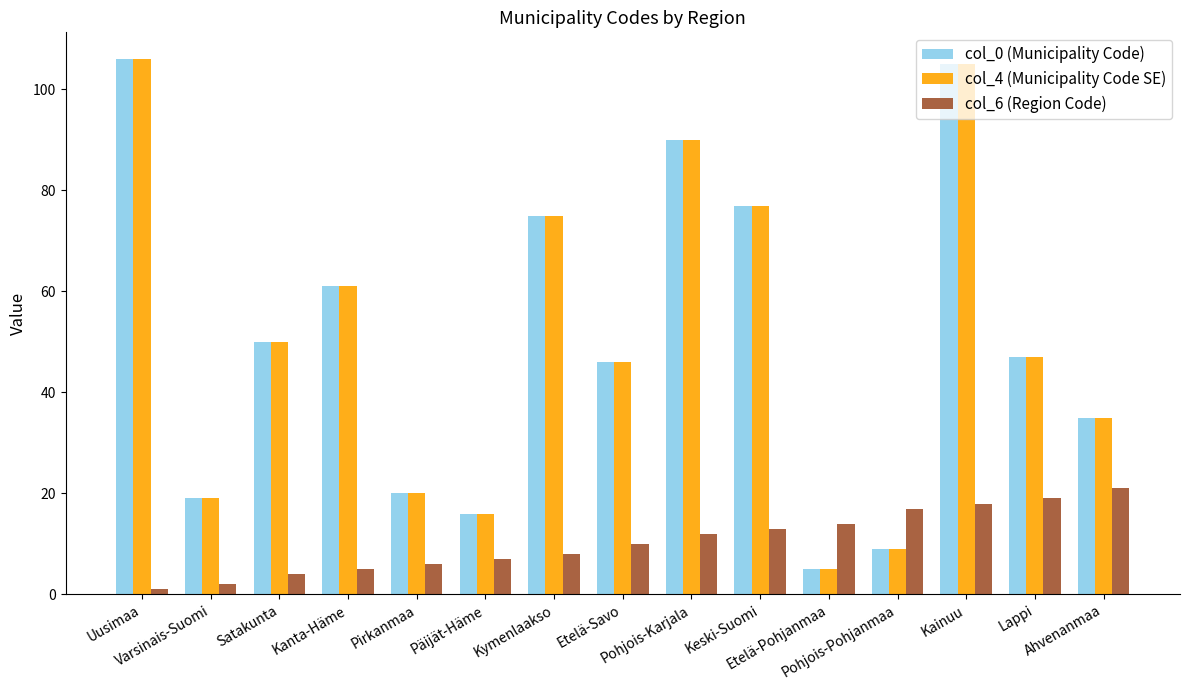

What position from the right is Varsinais-Suomi?

14